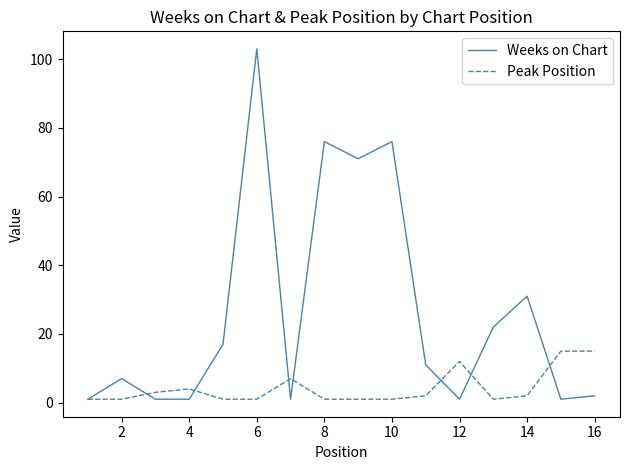

Rank the series by their average value, from highest to lowest.

Weeks on Chart, Peak Position